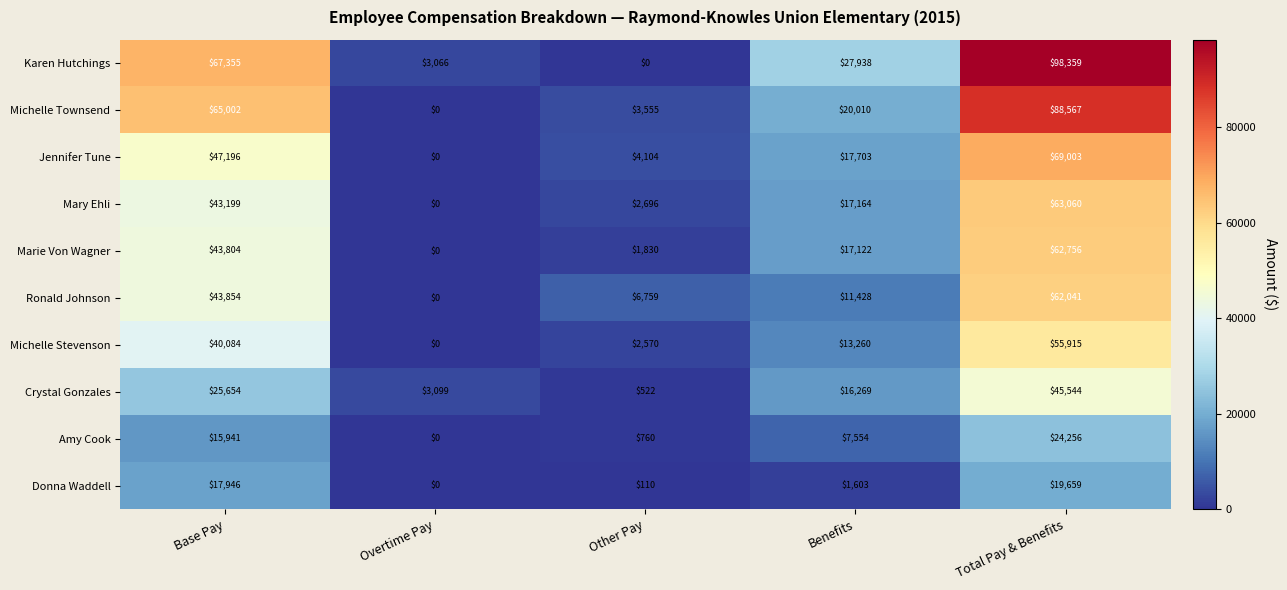

Which series has the largest range (max minus min)?

Karen Hutchings